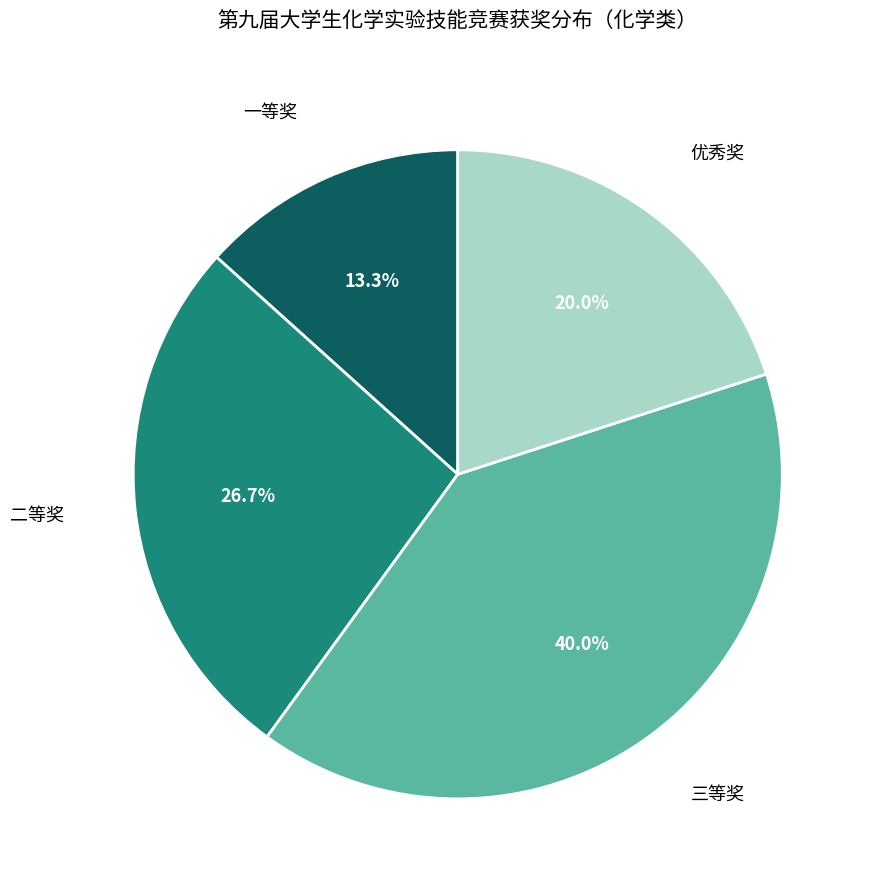

Is it true that 优秀奖 is 20% of the pie?

True